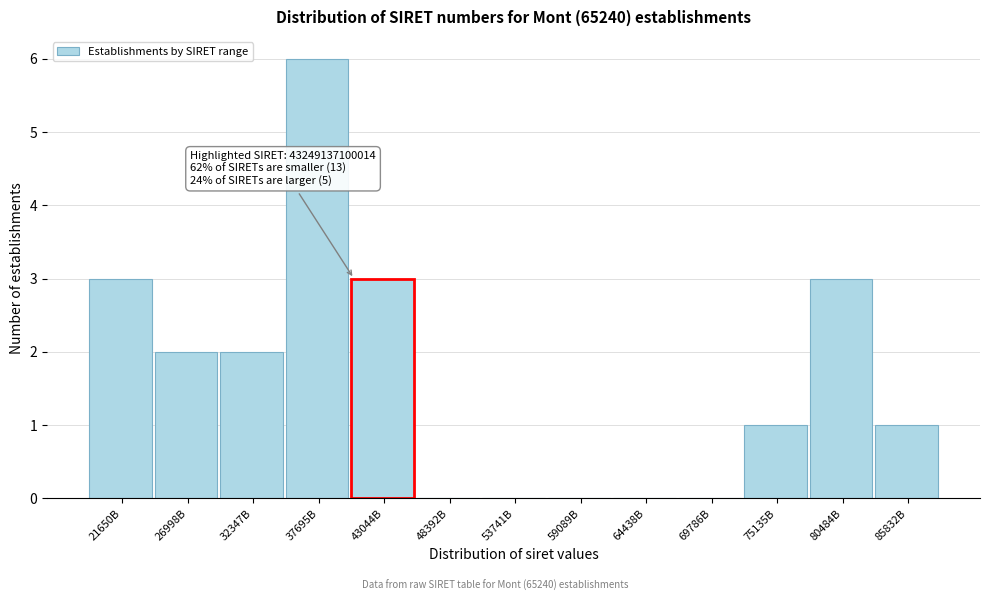

Reading left to right, transcribe all the data shown in this chart.

21650B=3	26998B=2	32347B=2	37695B=6	43044B=3	48392B=0	53741B=0	59089B=0	64438B=0	69786B=0	75135B=1	80484B=3	85832B=1